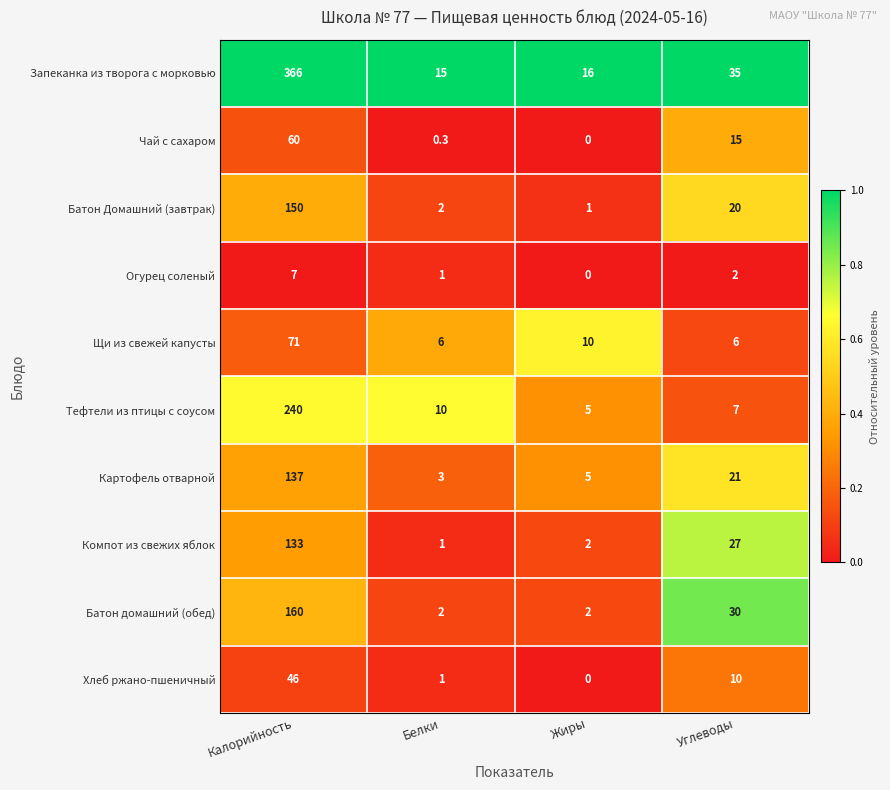

What is the minimum value for Тефтели из птицы с соусом?

5.0